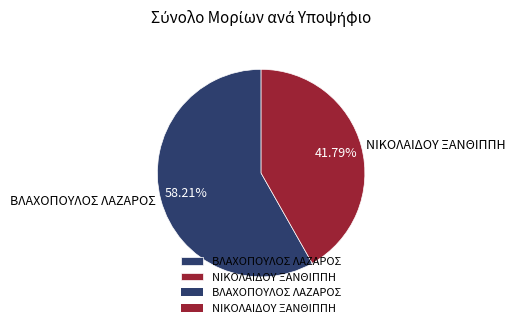

Approximately how many times larger is the value at ΒΛΑΧΟΠΟΥΛΟΣ ΛΑΖΑΡΟΣ compared to ΝΙΚΟΛΑΙΔΟΥ ΞΑΝΘΙΠΠΗ?

1.4